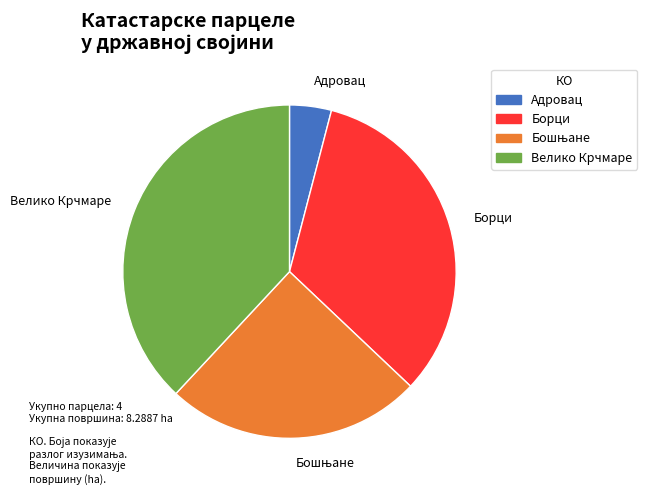

What is the smallest slice in the pie chart?

Адровац